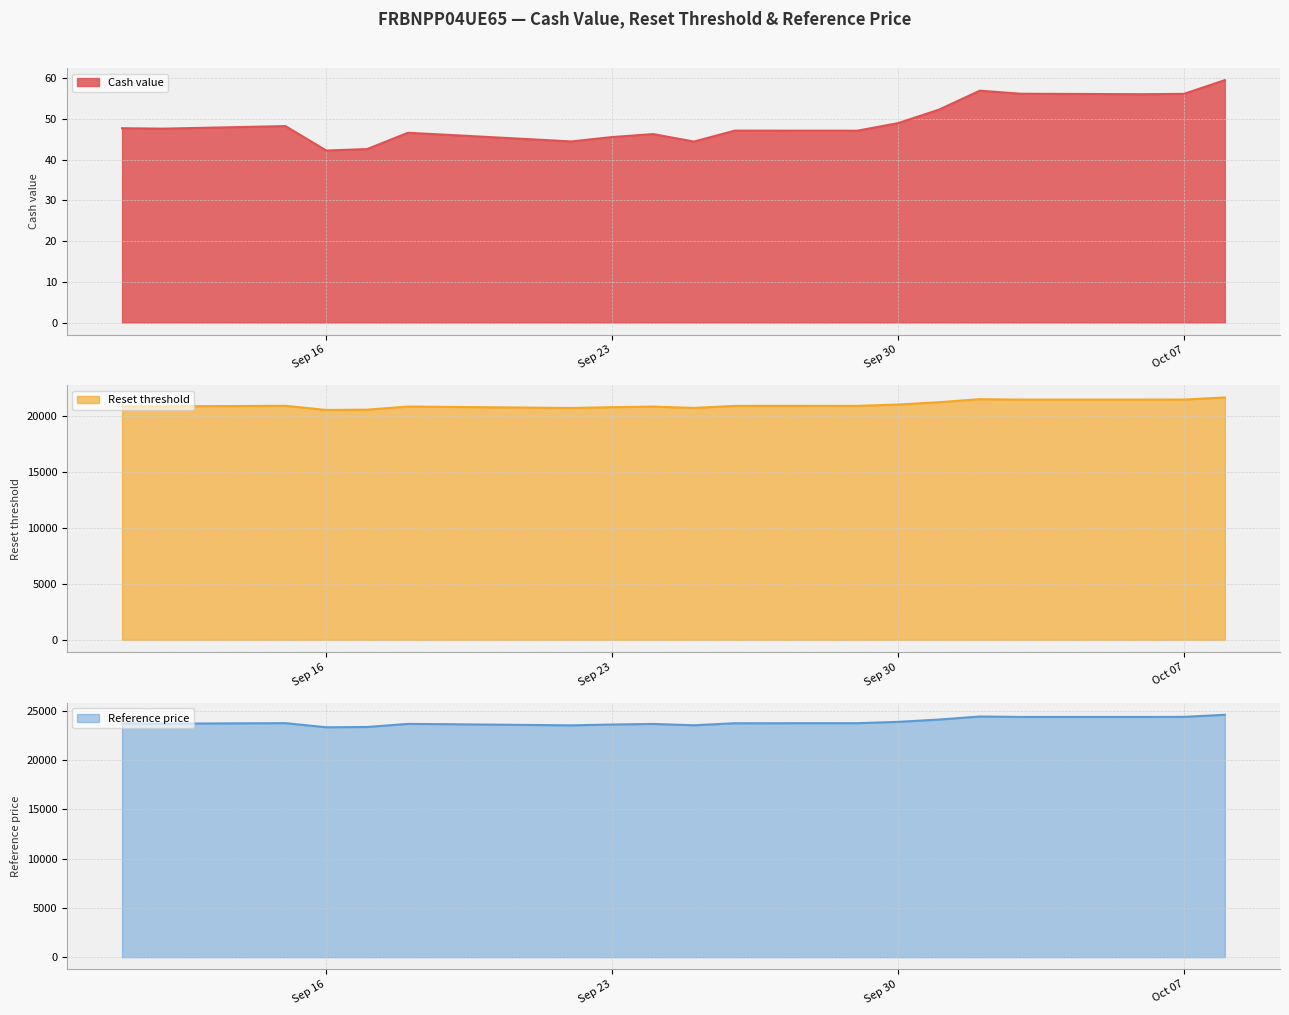

The Cash value series shows 42.2 at Sep 16. True or false?

True